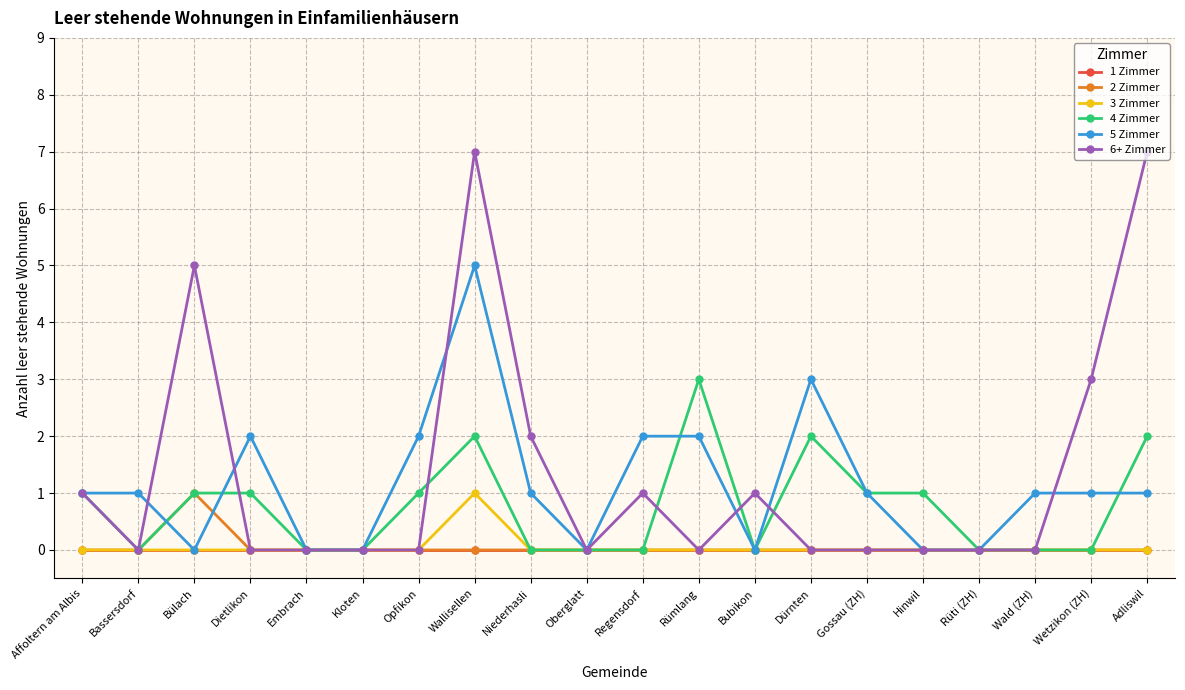

Which series changed the most between Rümlang and Bubikon?

4 Zimmer